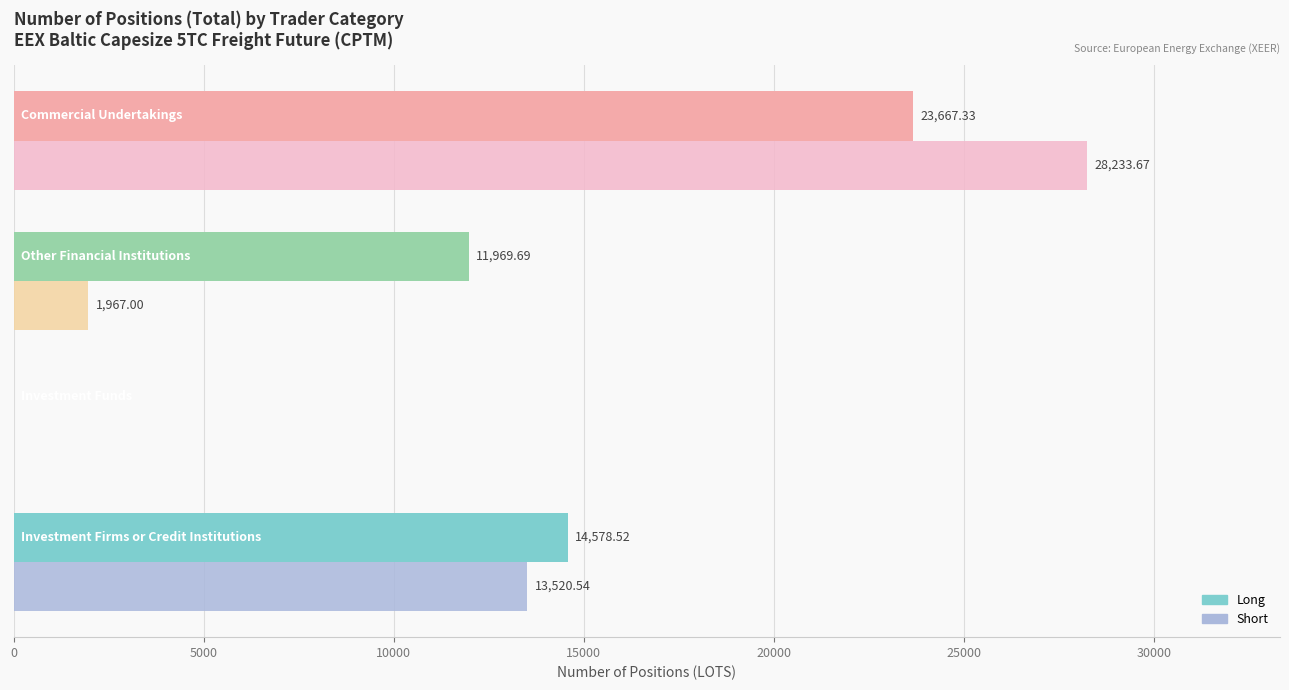

What is the sum of all Long values?

50215.5